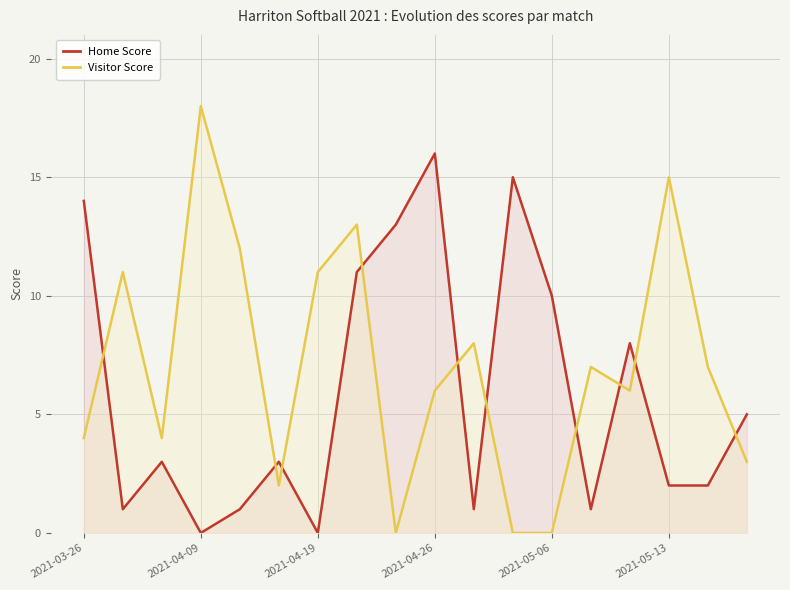

Which series has the widest spread of values?

Visitor Score